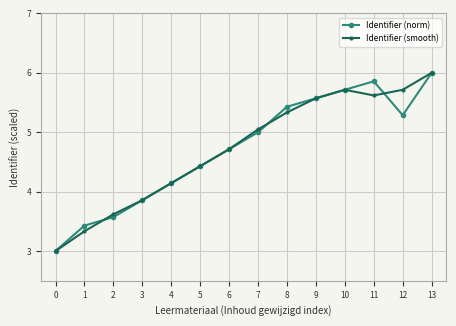

What is the value of the Identifier (norm) point at the 4th from the left?

3.9